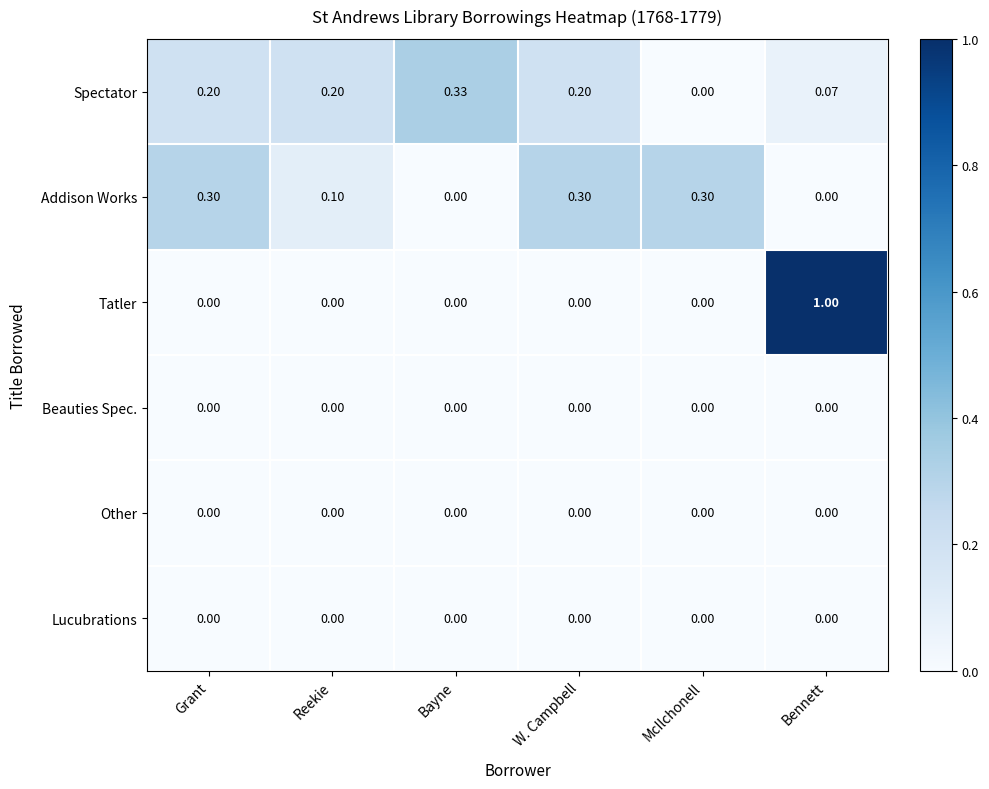

At which category is the sum across all series the highest?

Bennett